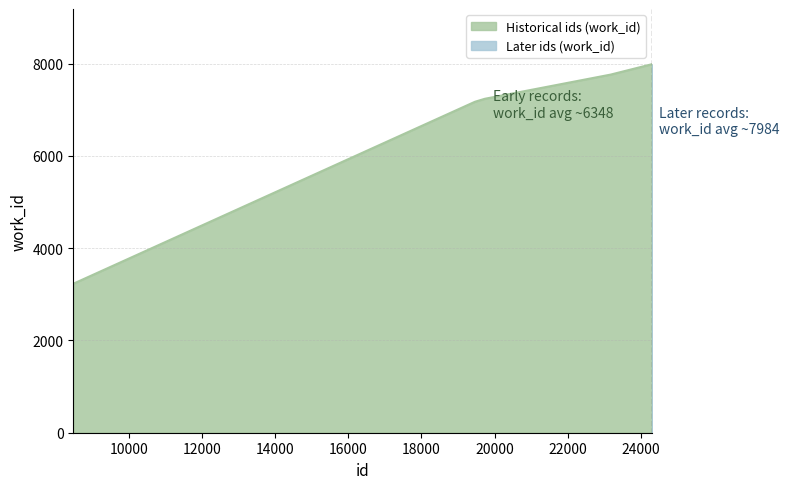

What is the difference between the second highest and second lowest values?

813